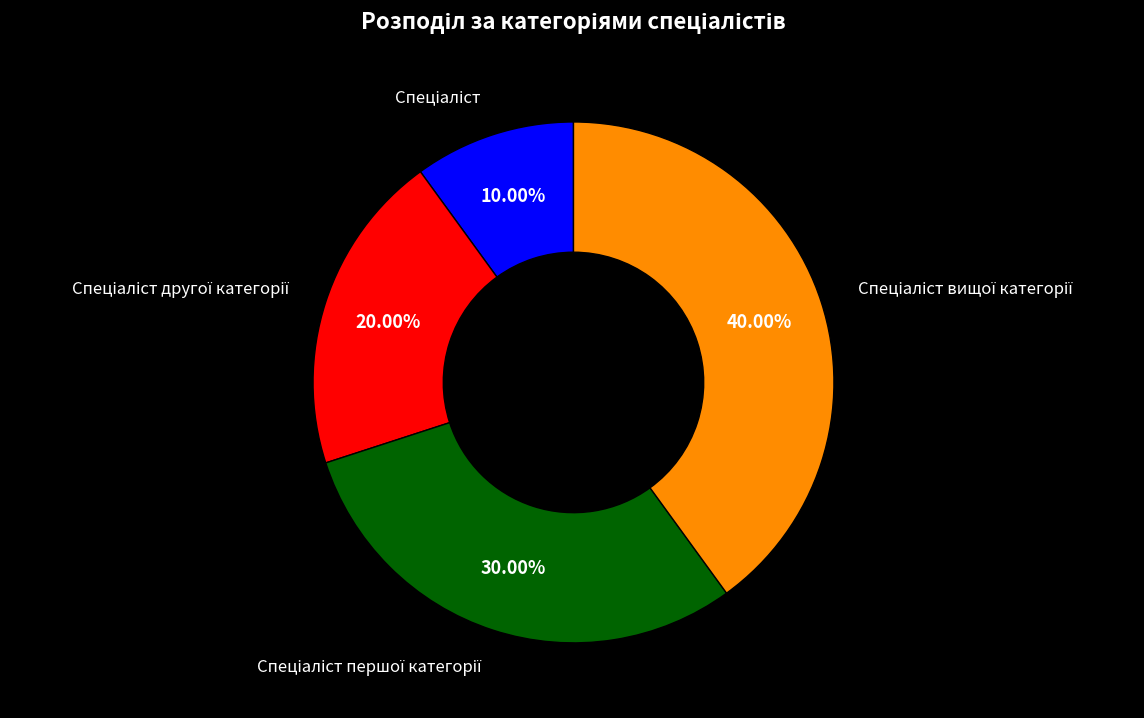

Is there a majority slice in this chart?

No